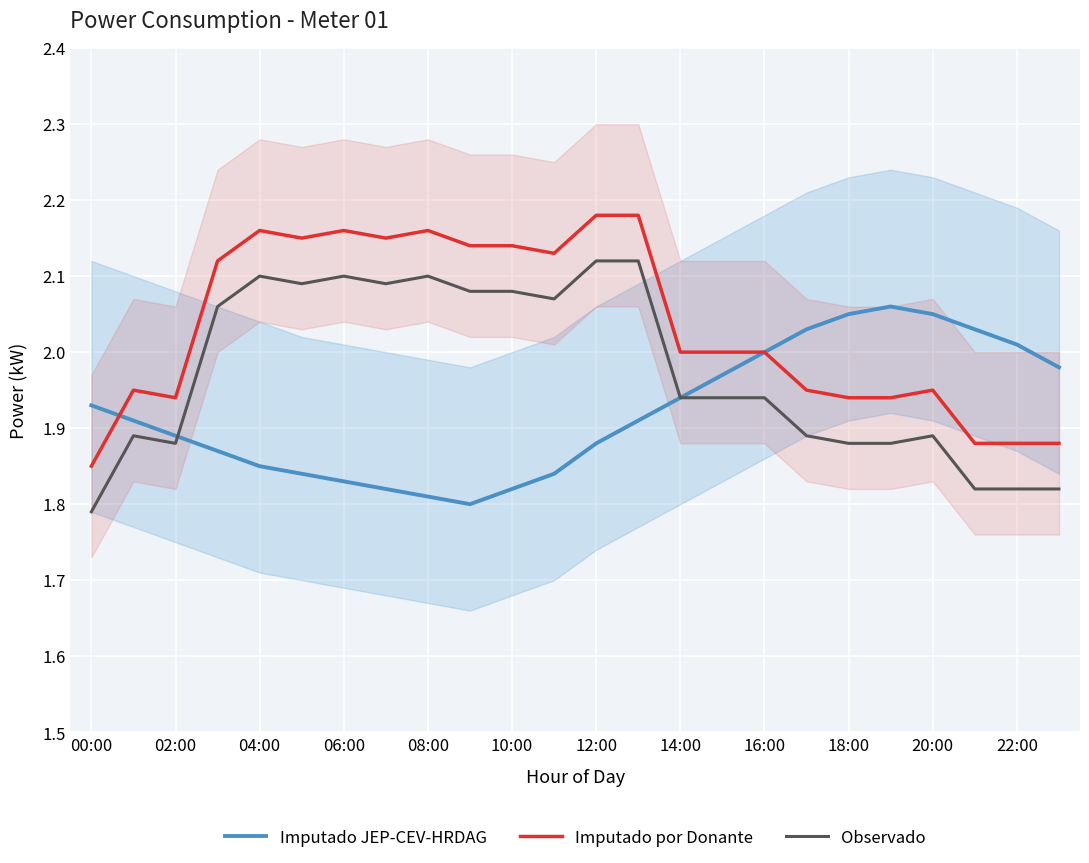

At how many categories does at least one series exceed 1?

24